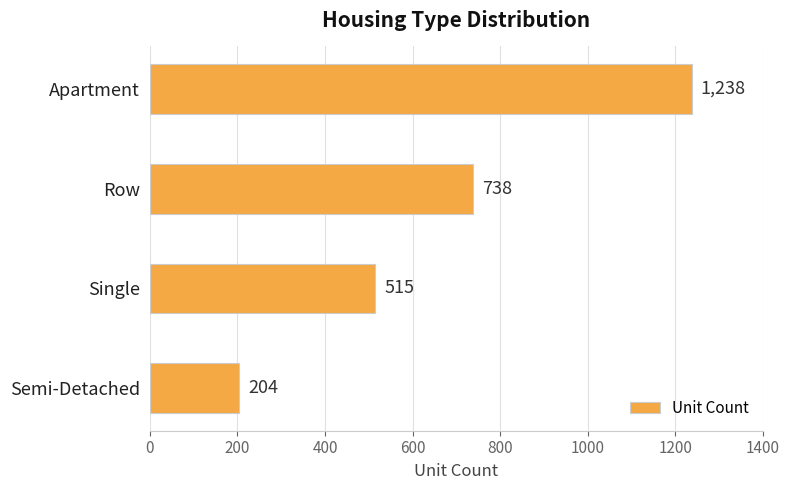

How many bars are there in total?

4